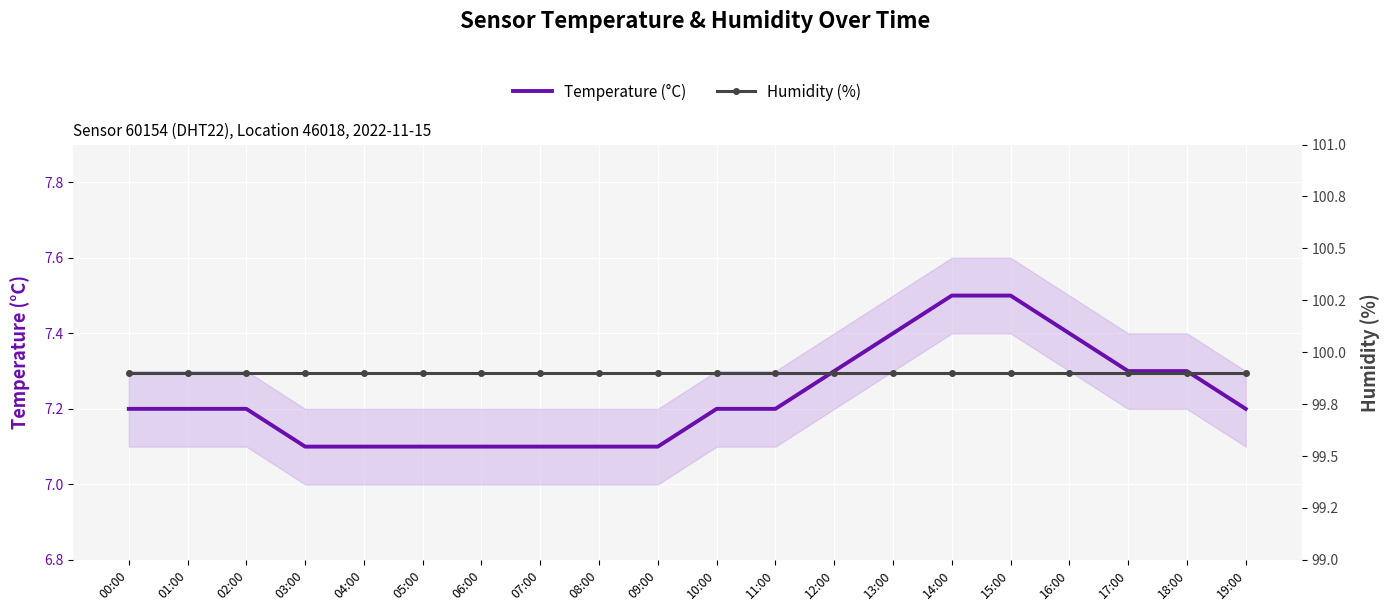

How many series are shown in this chart?

2